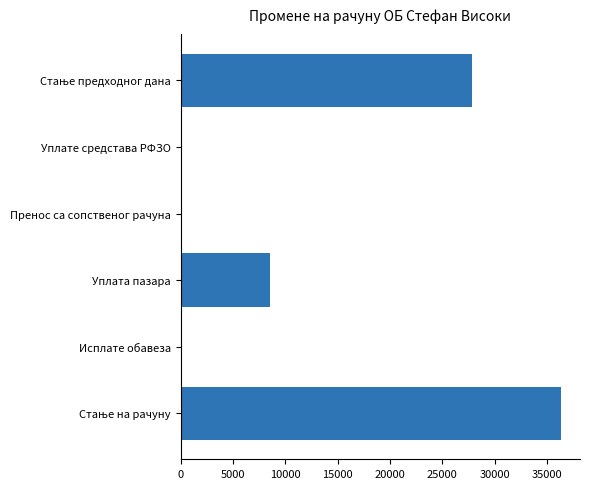

Count the number of categories in the chart.

6